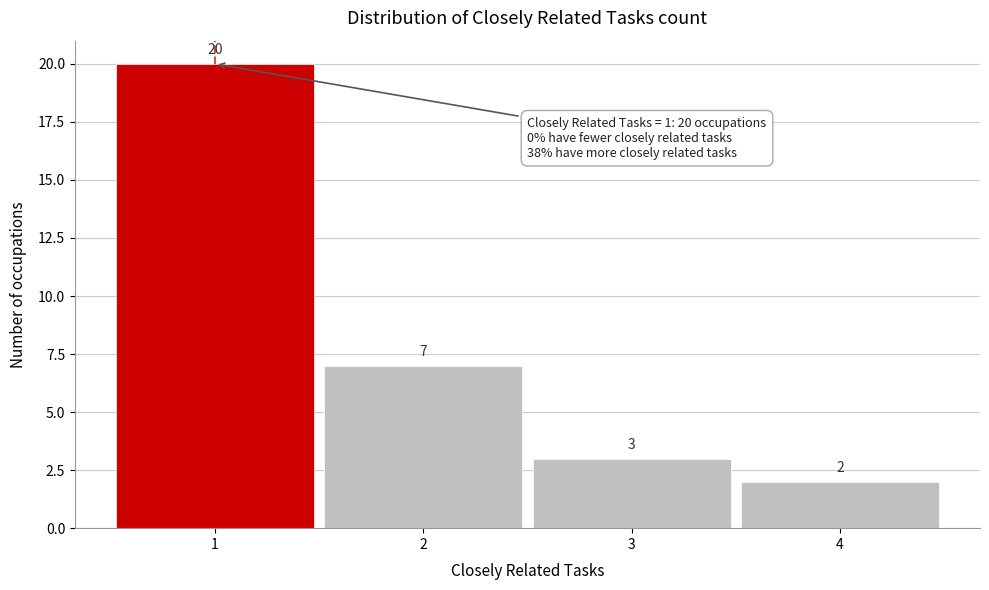

Reading left to right, list every bar in this chart as the range it spans on the x-axis followed by its height.

0.5 to 1.5: 20
1.5 to 2.5: 7
2.5 to 3.5: 3
3.5 to 4.5: 2